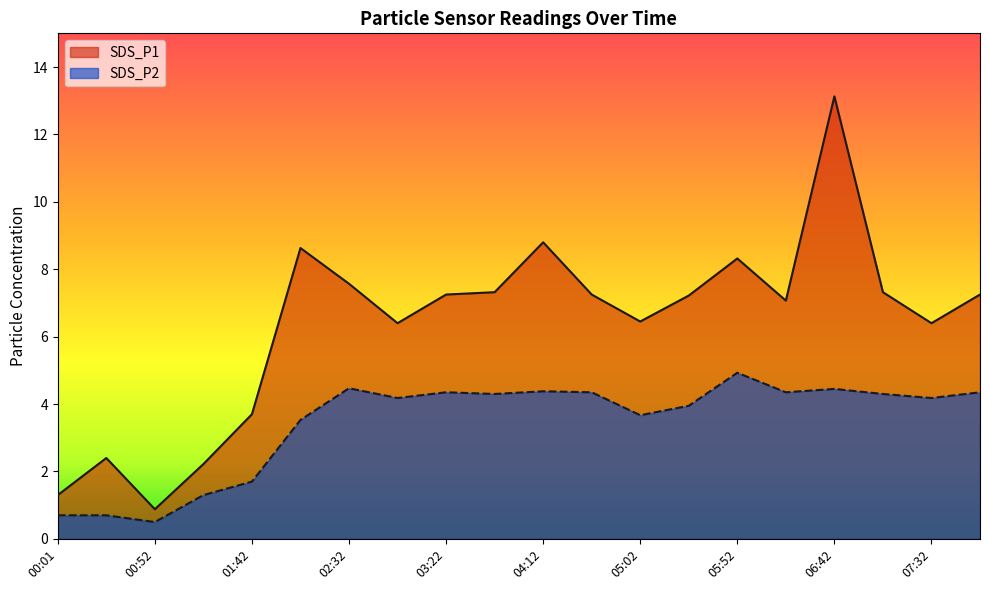

What is the total value across all series at 00:52?

1.4